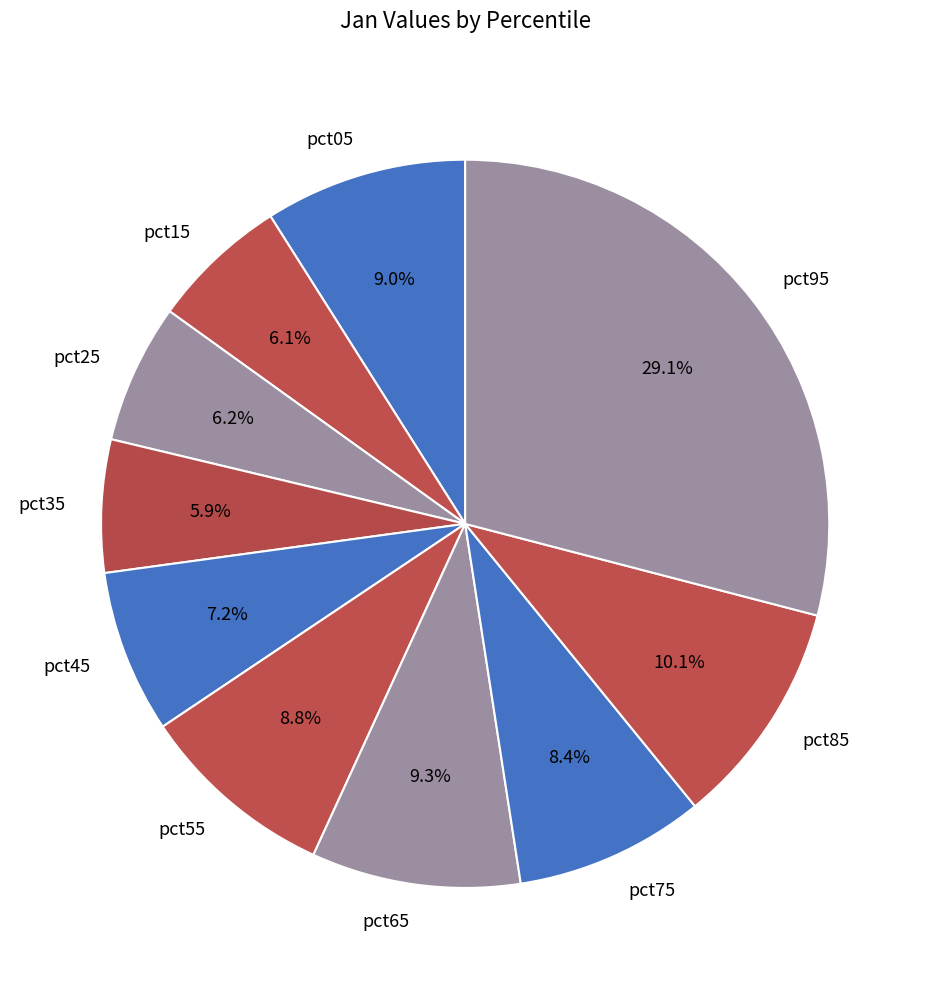

Which slice is the largest?

pct95